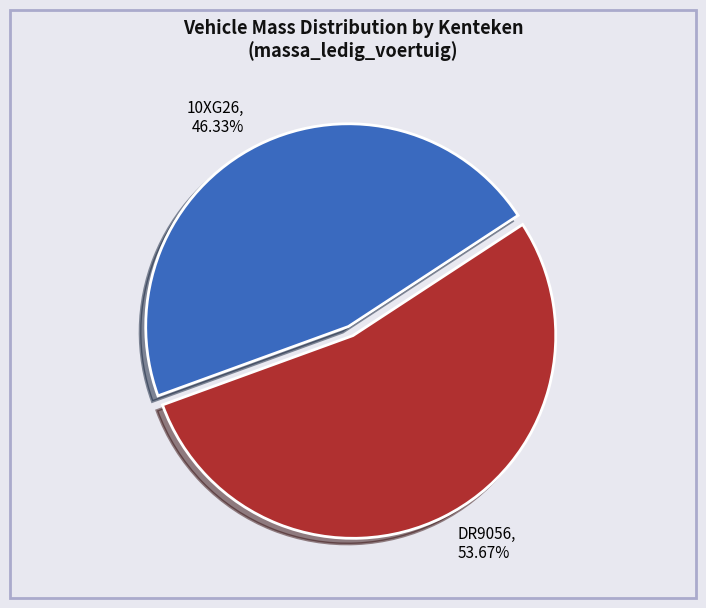

Rank the categories by value from highest to lowest.

DR9056, 10XG26